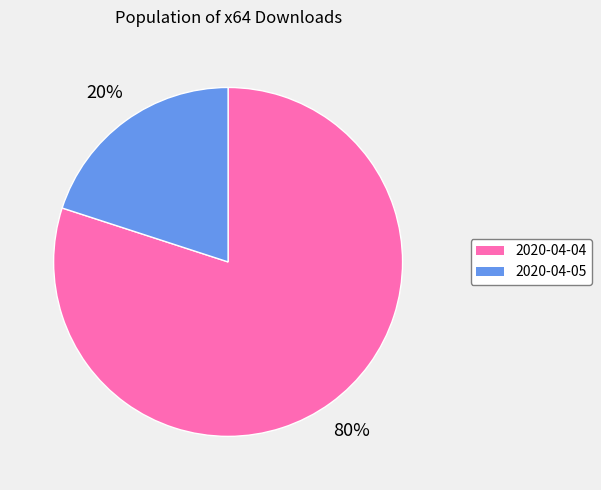

To the nearest percent, what portion does 2020-04-05 represent?

20%